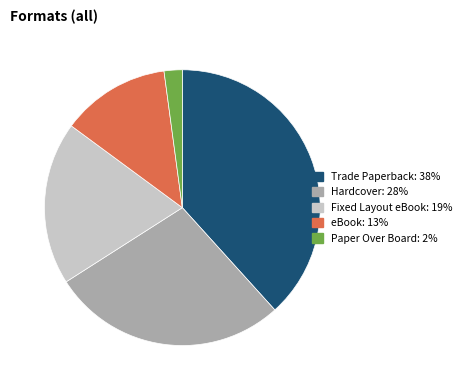

Rank the categories by value from lowest to highest.

Paper Over Board, eBook, Fixed Layout eBook, Hardcover, Trade Paperback